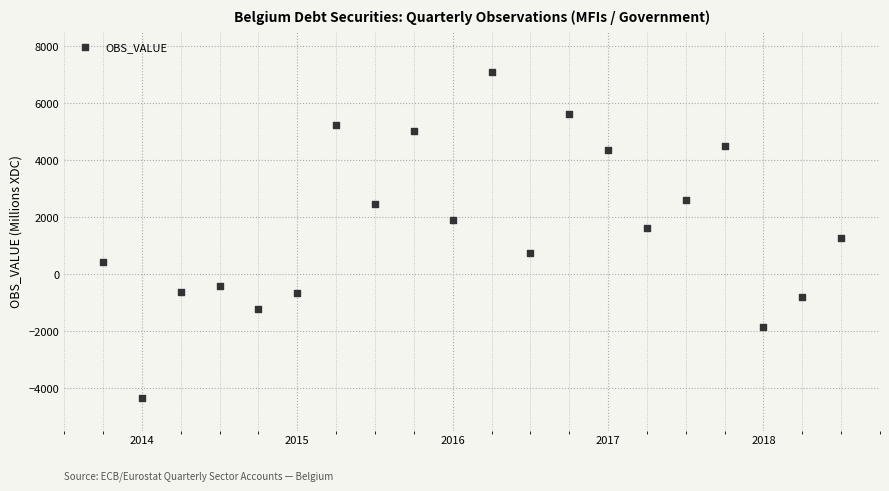

What is the range of Y values (max minus min)?

11447.3